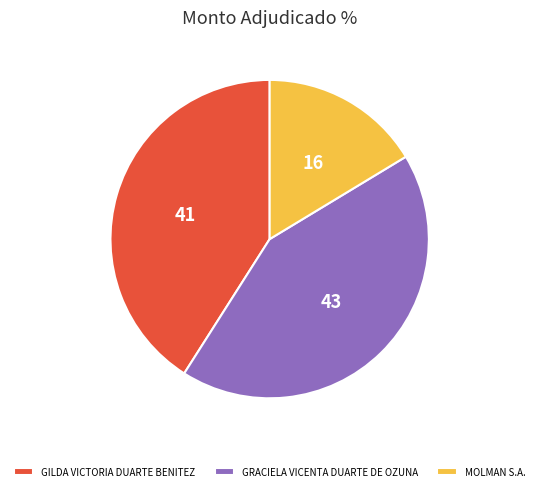

Which slice is the largest?

GRACIELA VICENTA DUARTE DE OZUNA